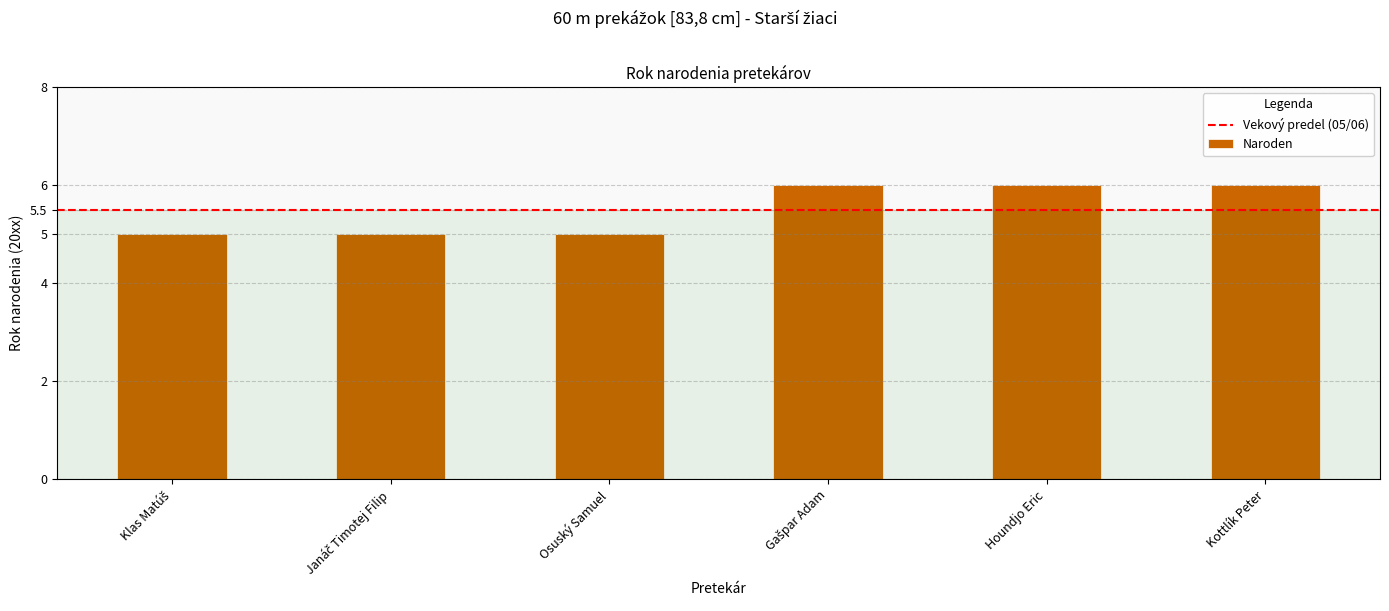

The chart shows a value of 2 at Houndjo Eric. True or false?

False